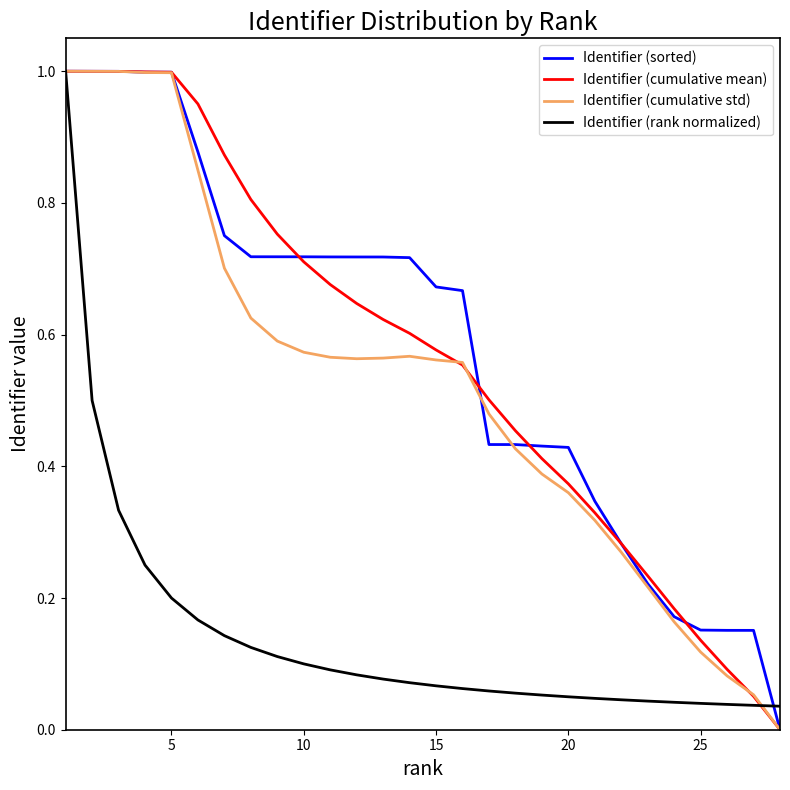

What is the sum of all Identifier (sorted) values?

16.2